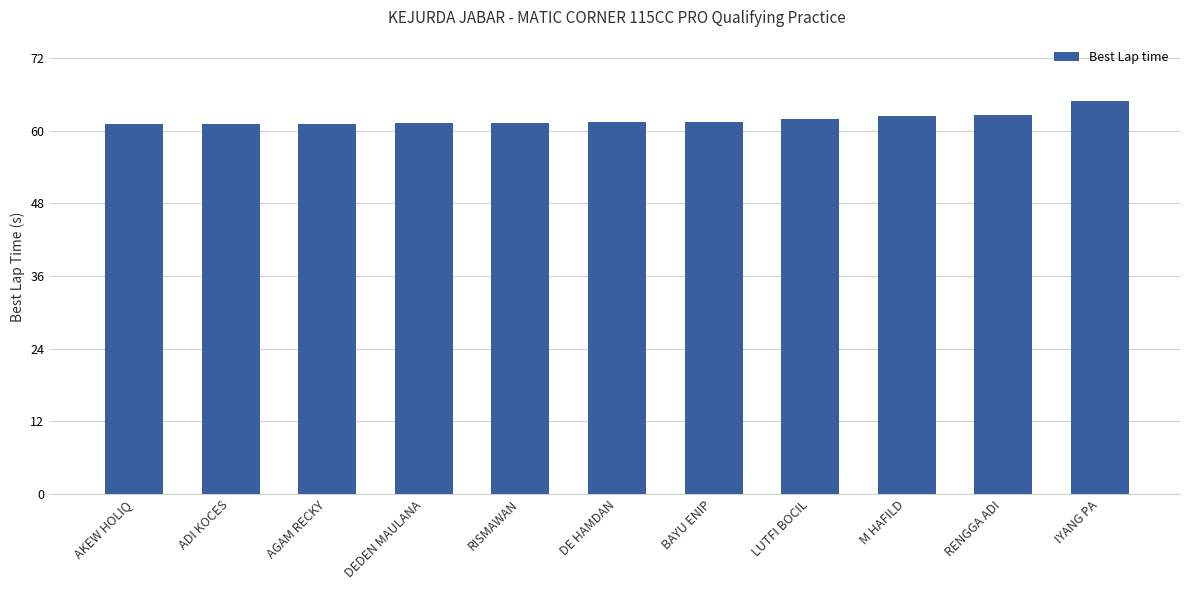

What is the maximum value shown in the chart?

64.9